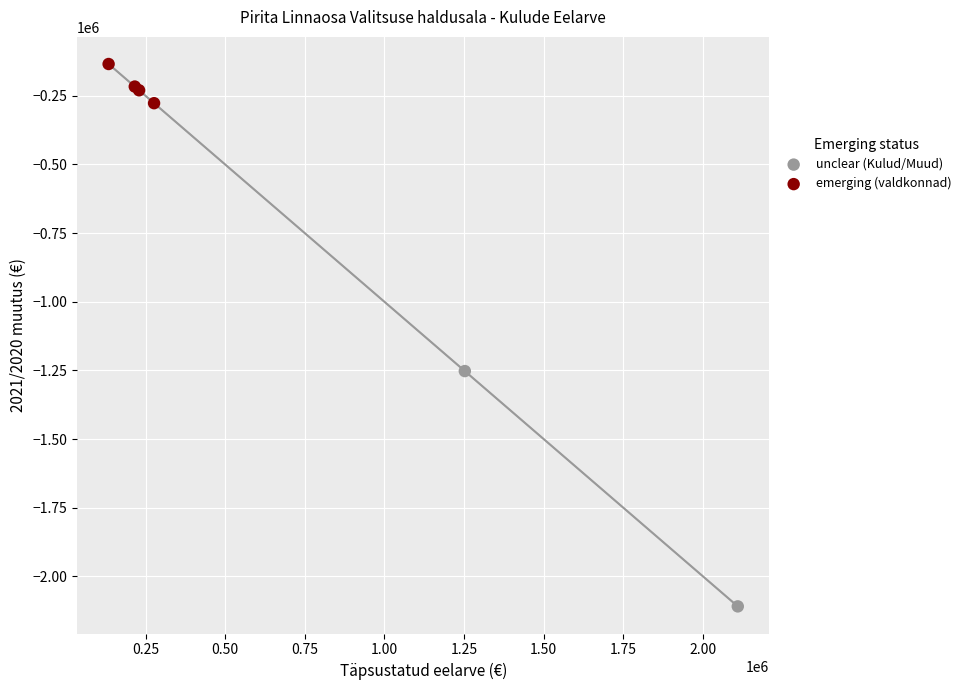

Which series has the widest spread of Y values?

unclear (Kulud/Muud)